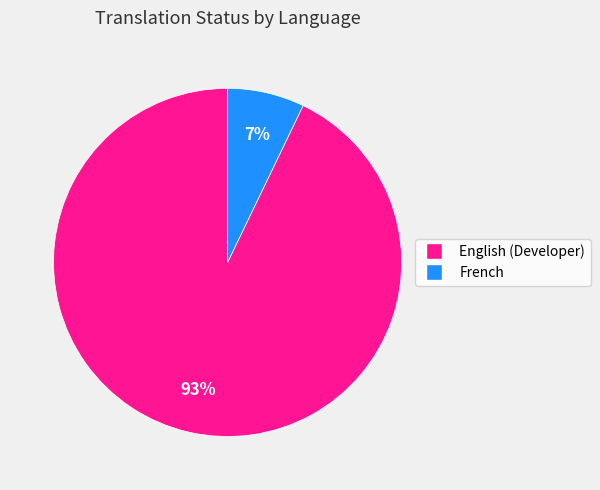

To the nearest percent, what is the difference between the largest and smallest slice percentages?

86%